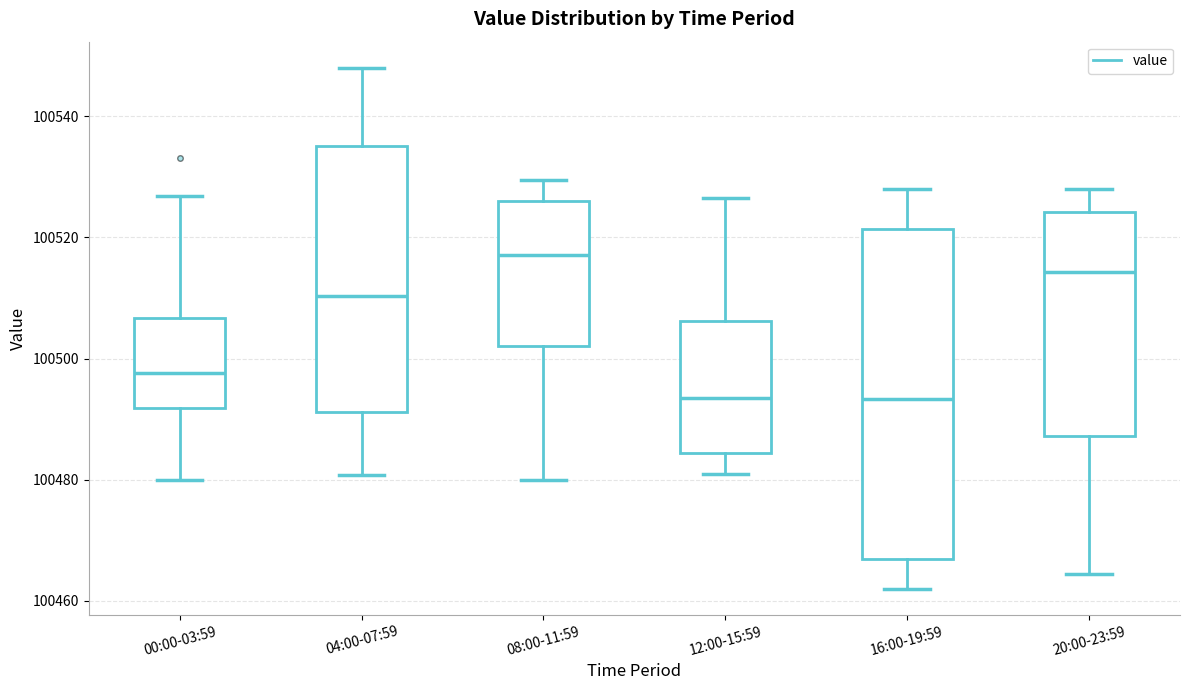

Reading left to right, read every box against the y-axis: the position of its median line, the range the box covers, and the ends of its whiskers. The values are not printed on the chart, so give them approximately, as read against the axis.

00:00-03:59: median 100498, box 100492 to 100506, whiskers 100480 to 100526
04:00-07:59: median 100510, box 100492 to 100536, whiskers 100480 to 100548
08:00-11:59: median 100518, box 100502 to 100526, whiskers 100480 to 100530
12:00-15:59: median 100494, box 100484 to 100506, whiskers 100482 to 100526
16:00-19:59: median 100494, box 100466 to 100522, whiskers 100462 to 100528
20:00-23:59: median 100514, box 100488 to 100524, whiskers 100464 to 100528